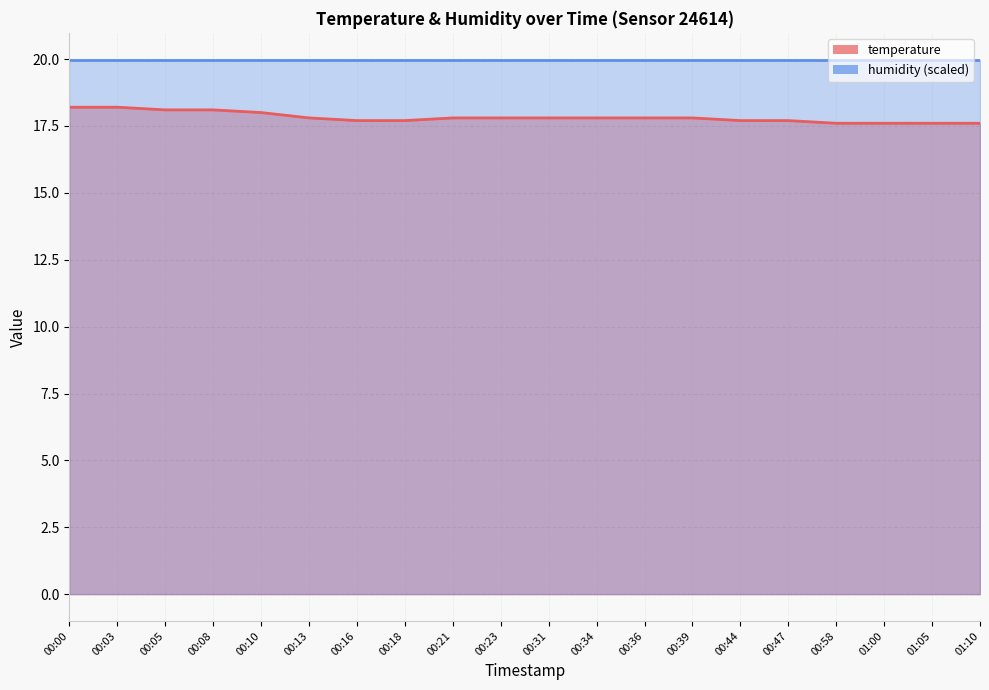

What is the minimum value shown in the chart?

17.6